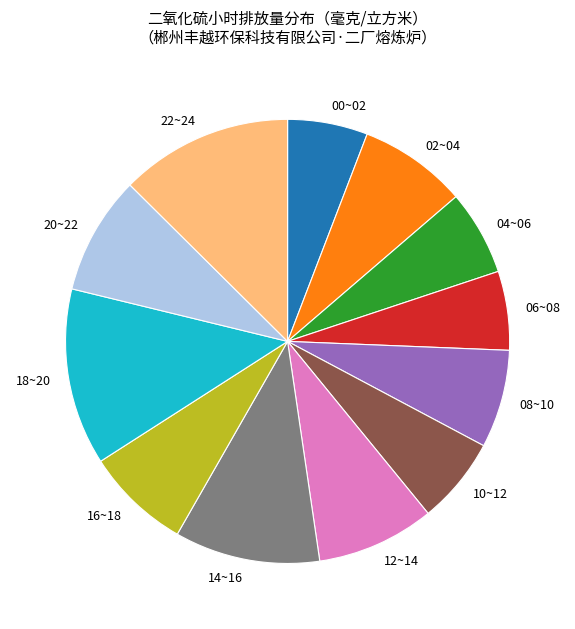

What is the ratio of the value at 04~06 to the value at 00~02?

1.1